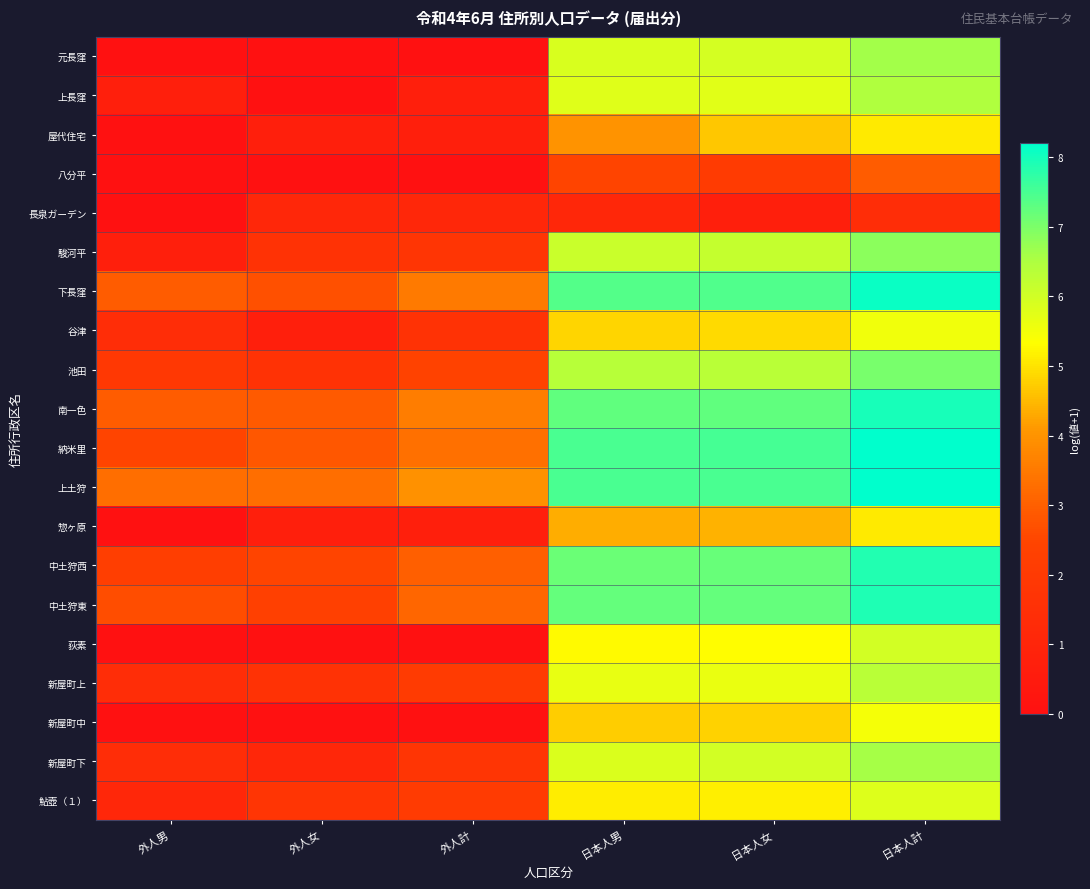

Which series has the widest spread of values?

元長窪